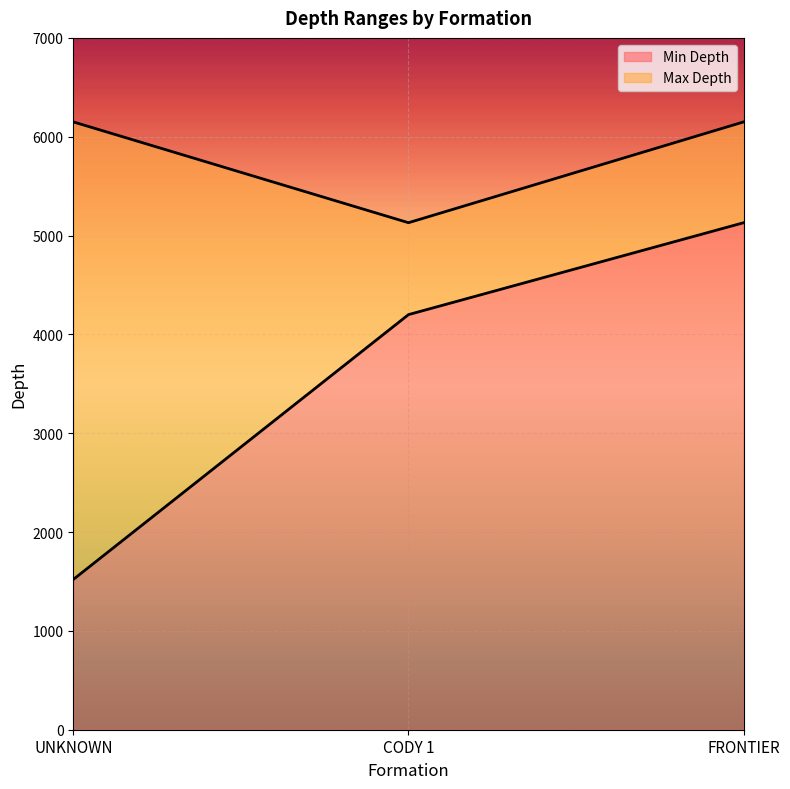

List the series in order of their peak value, lowest first.

Min Depth, Max Depth